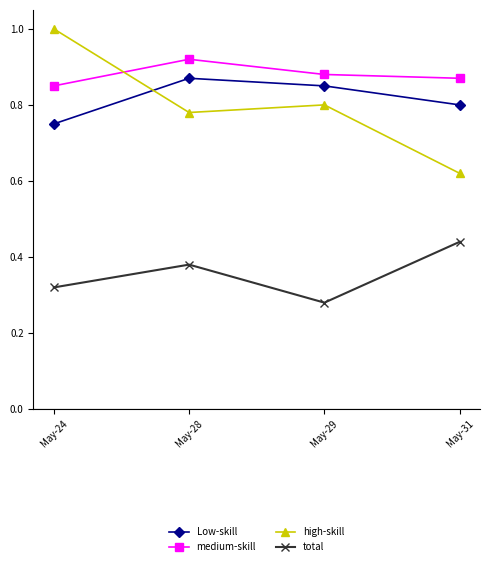

At which label is high-skill closest to 0?

May-31